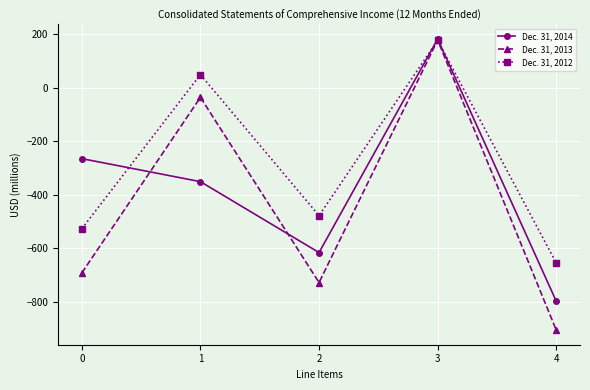

What is the total value across all series at 3?

537